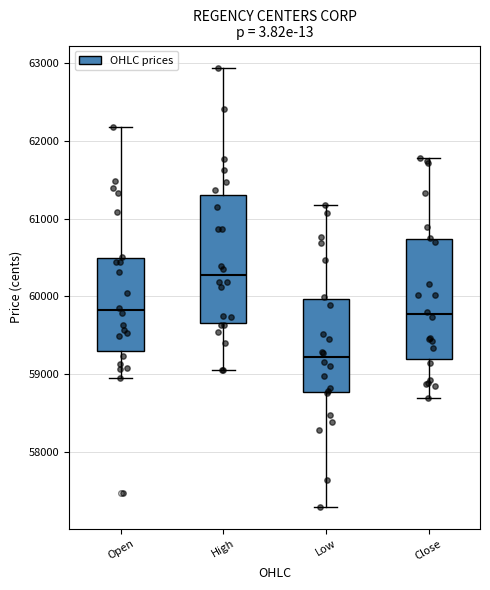

Reading left to right, transcribe this box plot: for each box, give where its median line is, the range the box spans, and where its two whiskers end, as read against the y-axis. The values are not printed on the chart, so give them approximately, as read against the axis.

Open: median 59800, box 59300 to 60500, whiskers 58900 to 62200
High: median 60300, box 59700 to 61300, whiskers 59100 to 62900
Low: median 59200, box 58800 to 60000, whiskers 57300 to 61200
Close: median 59800, box 59200 to 60700, whiskers 58700 to 61800